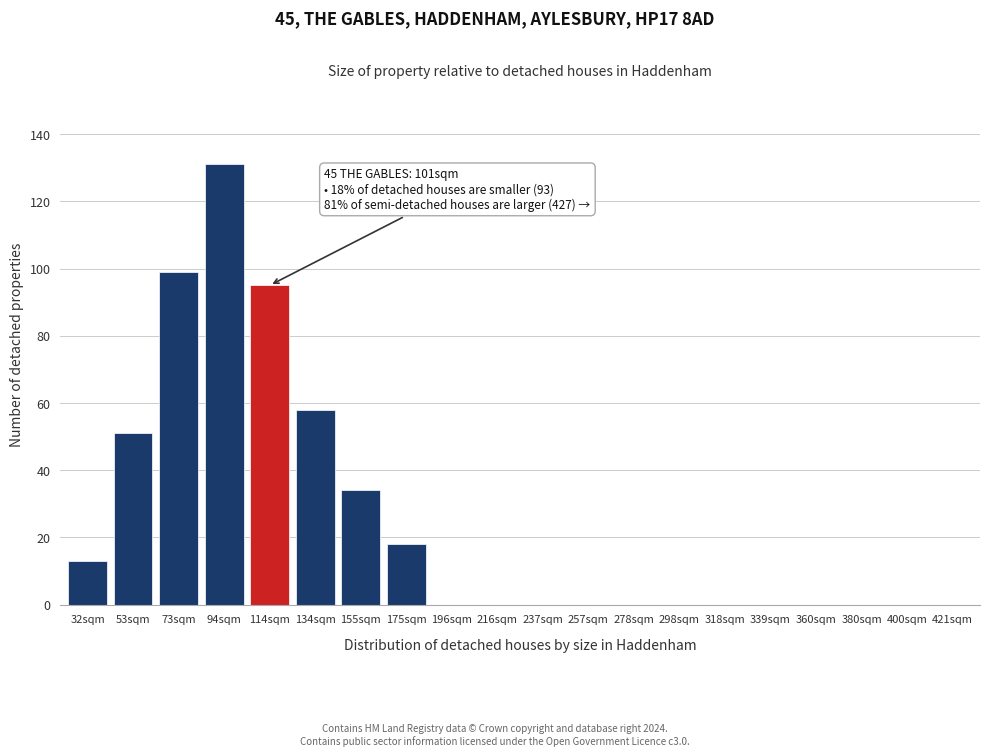

Reading left to right, transcribe all the data shown in this chart.

32sqm=13	53sqm=51	73sqm=99	94sqm=131	114sqm=95	134sqm=58	155sqm=34	175sqm=18	196sqm=0	216sqm=0	237sqm=0	257sqm=0	278sqm=0	298sqm=0	318sqm=0	339sqm=0	360sqm=0	380sqm=0	400sqm=0	421sqm=0